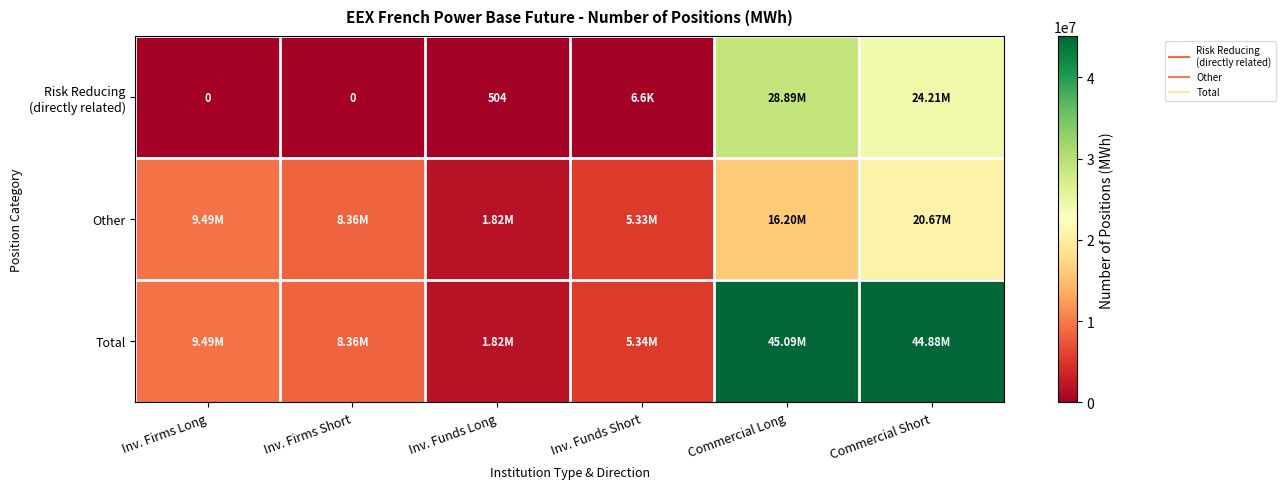

What is the sum of all Other values?

61866836